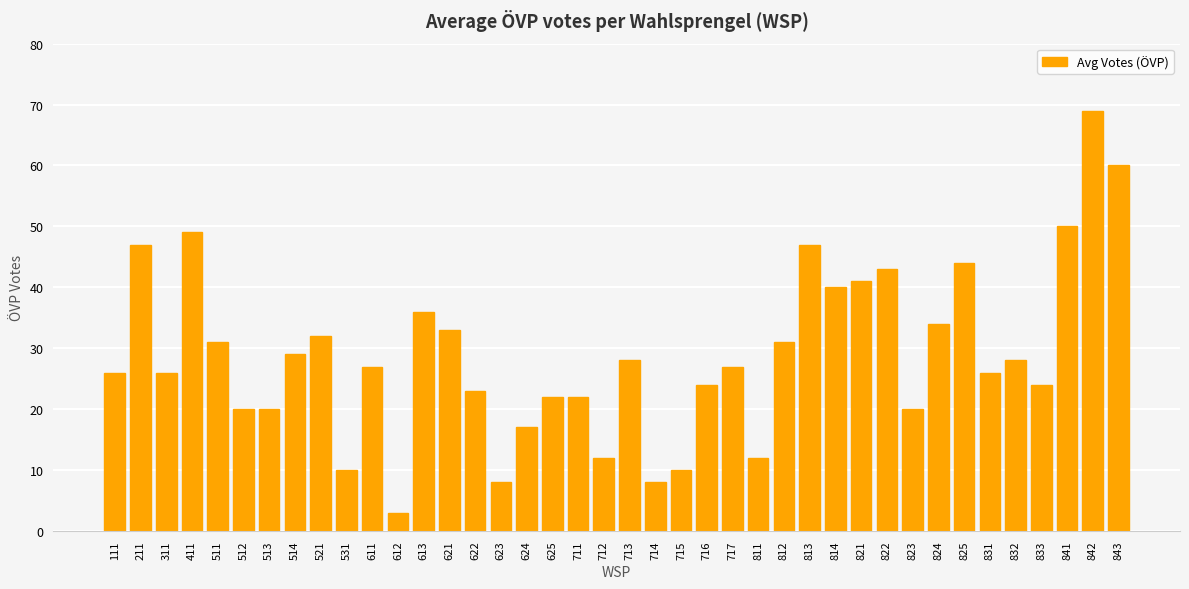

What is the maximum value shown in the chart?

69